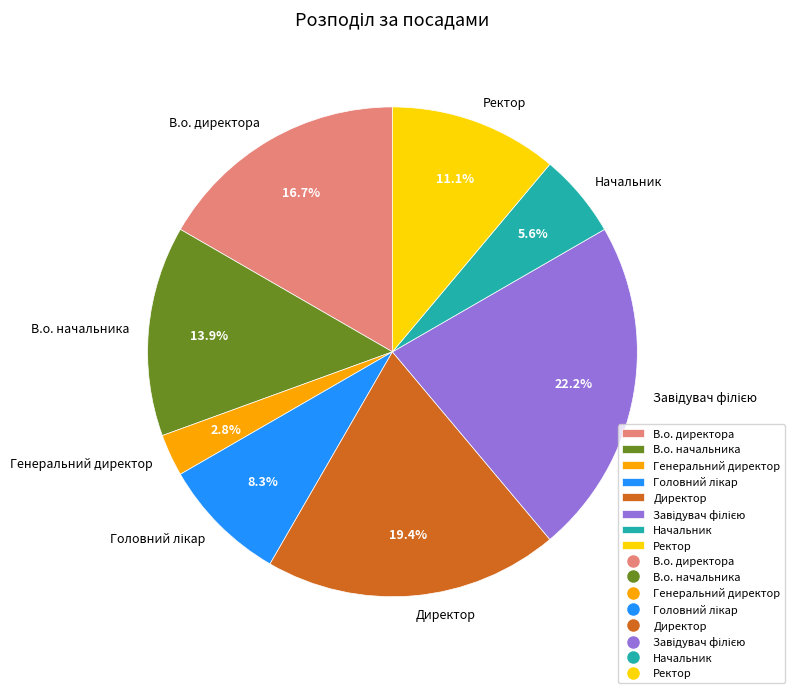

To the nearest percent, what percentage of the pie is Ректор?

11%